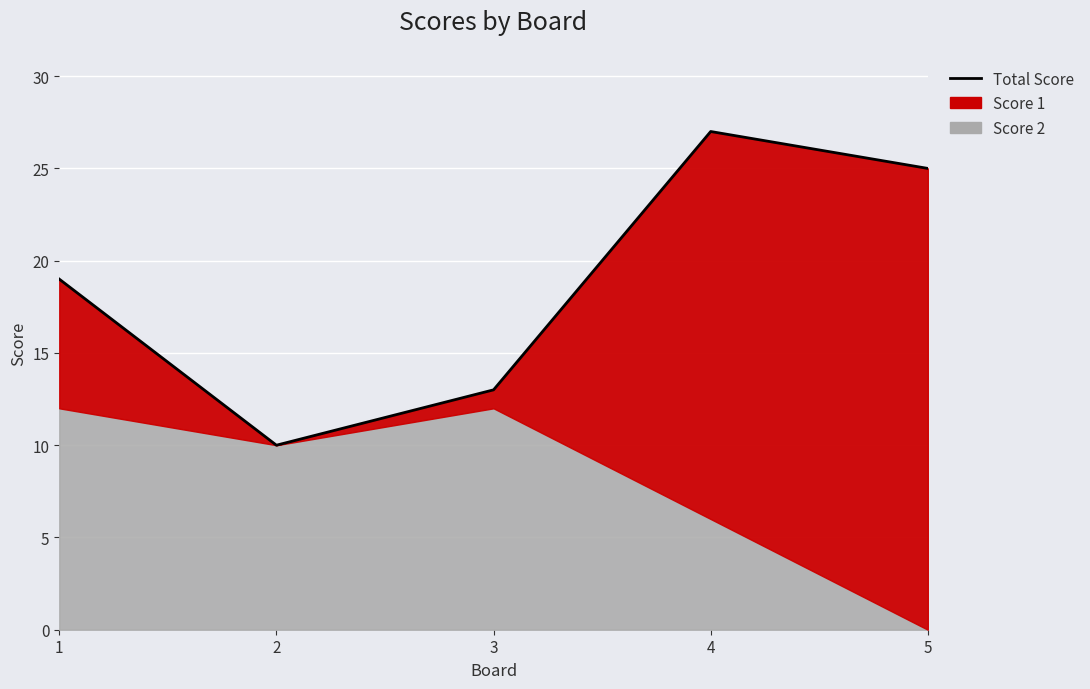

Count the number of categories in the chart.

5